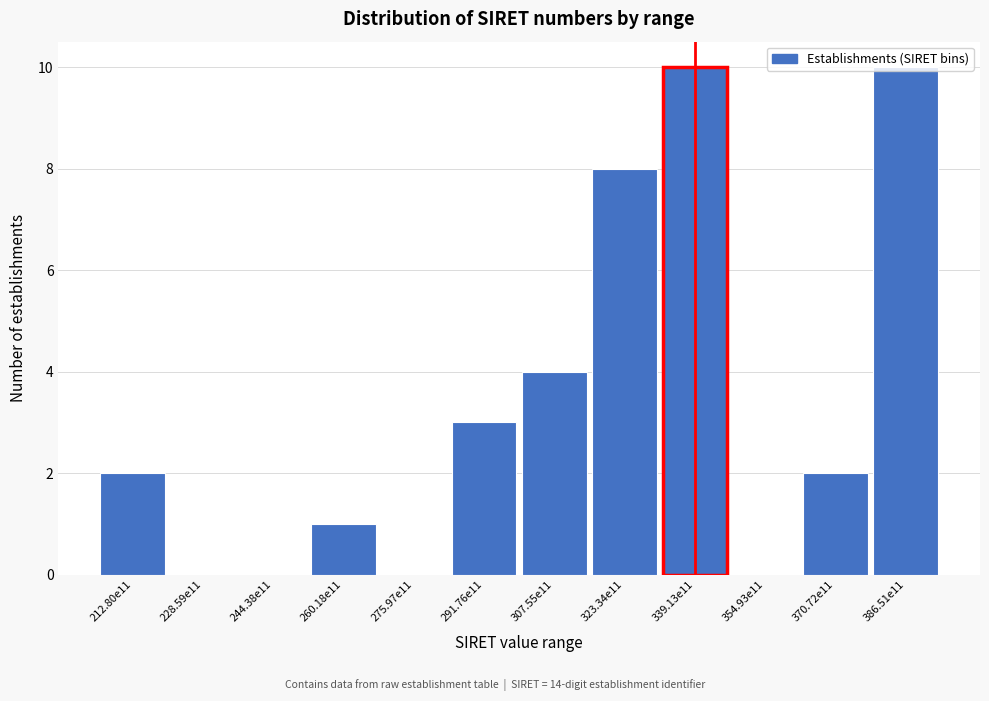

What is the greatest value displayed?

10